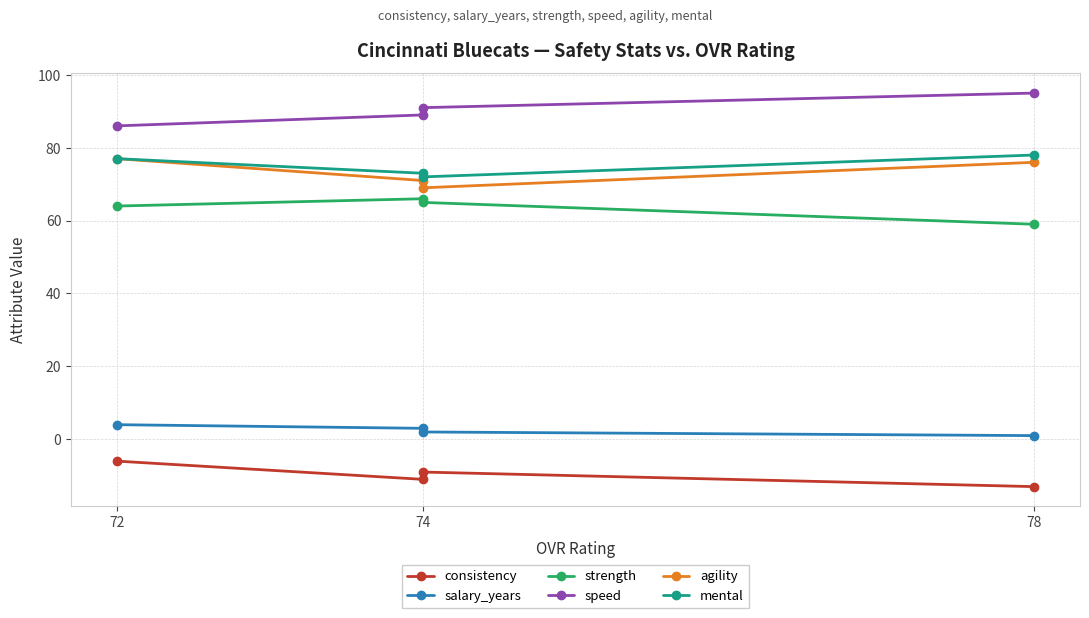

How many lines are shown in the chart?

6